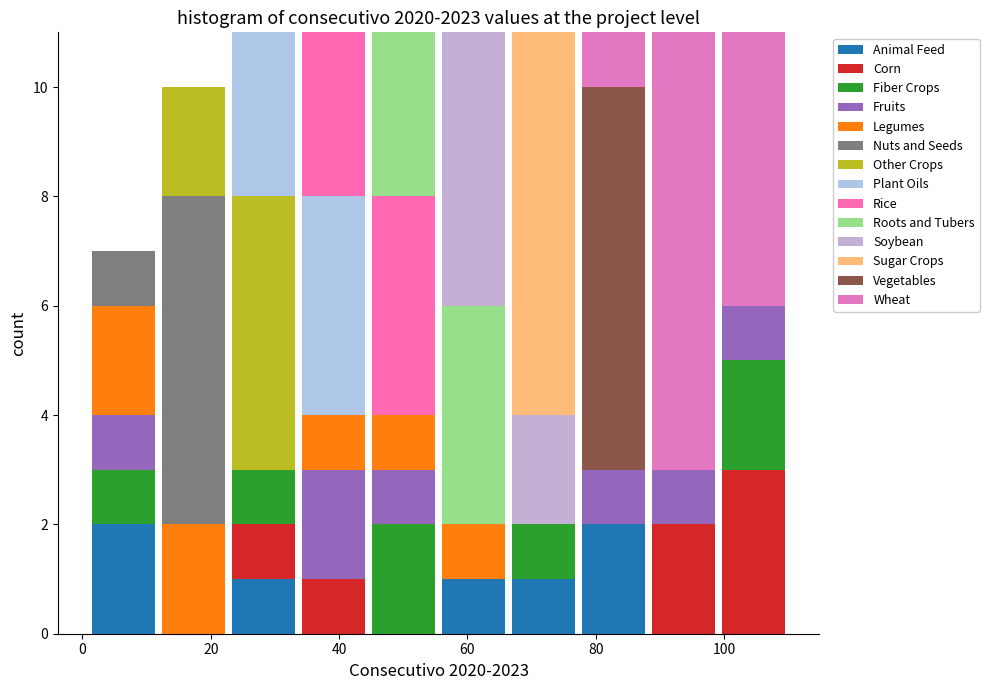

What is the total height of the stacked bar covering 88 to 100 on the x-axis? Neither the bar edges nor the heights are printed on the chart, so give them approximately, as read against the axes.

11